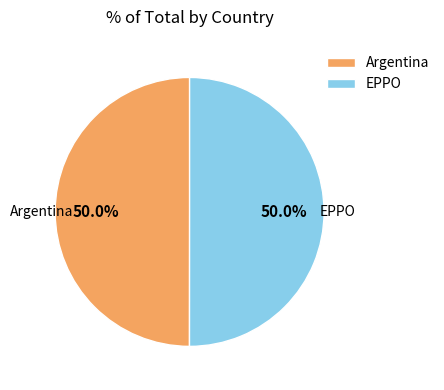

What is the total percentage of Argentina and EPPO?

100.0%